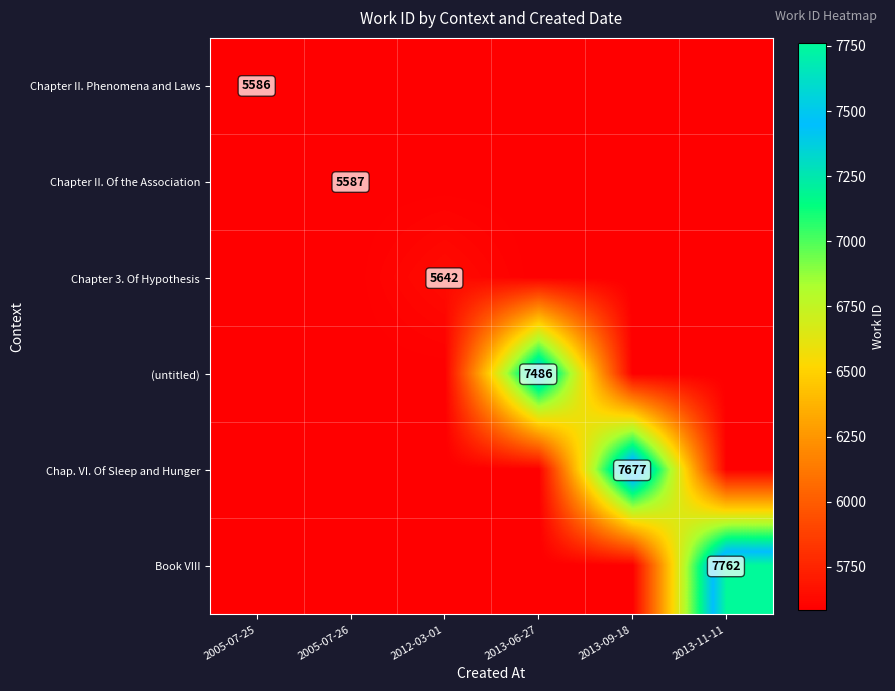

Which category has the highest value across all series?

2013-11-11